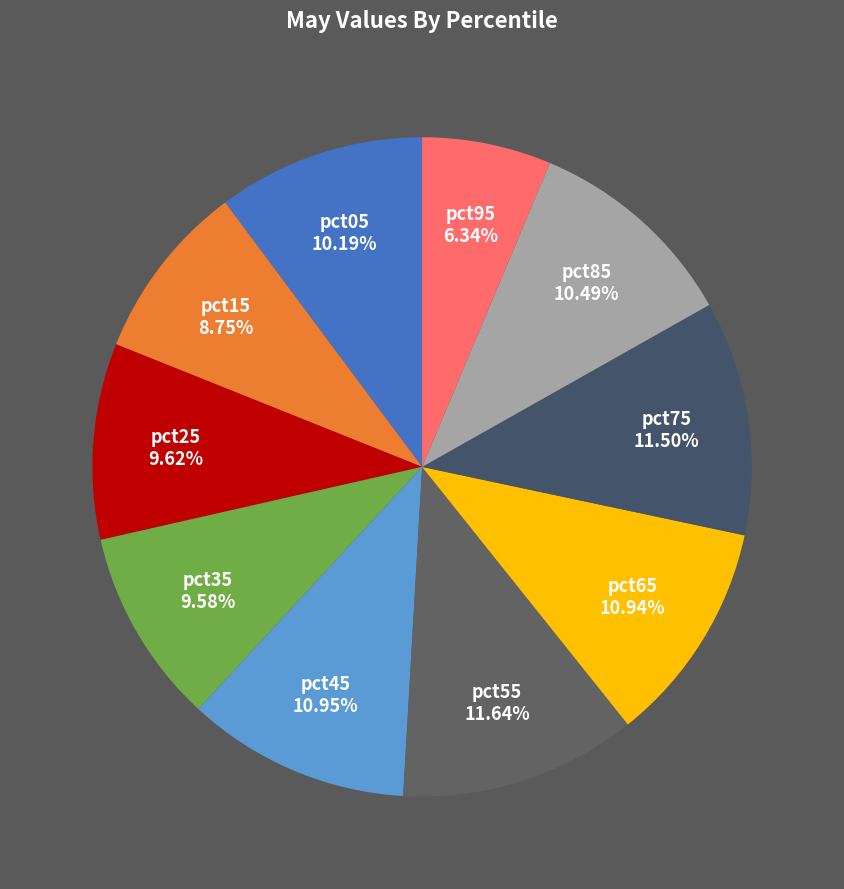

Does any single category account for the majority?

No